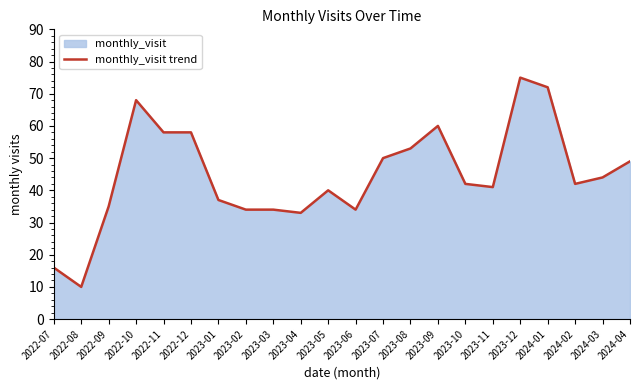

True or false: there are more than 2 points higher than both neighbors.

True